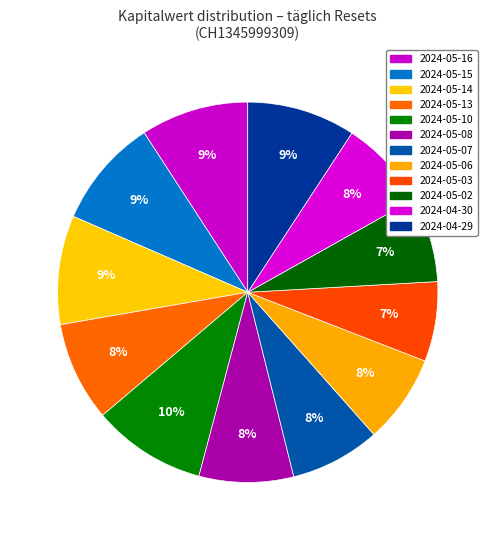

Count the number of slices in the pie.

12